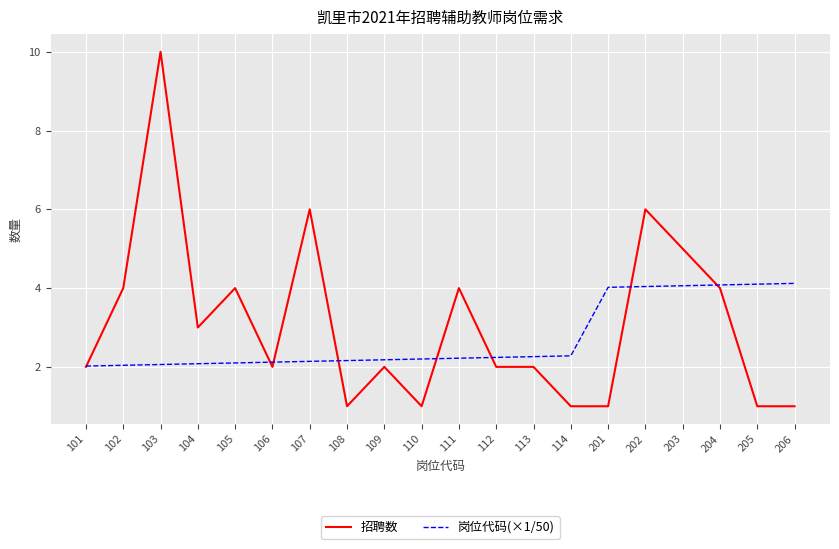

Where is 招聘数 nearest to the value 5?

203